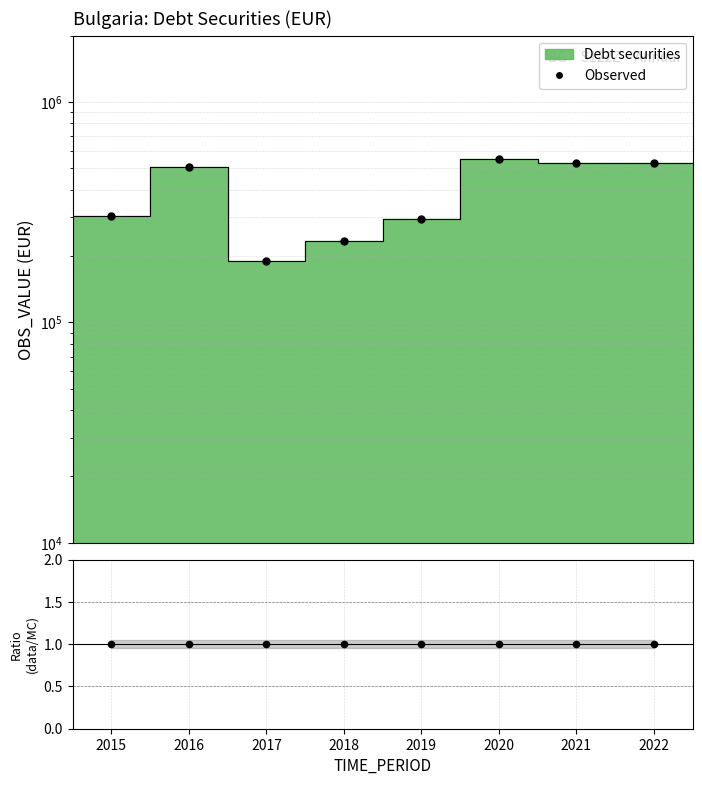

Is the value of Observed at 2019 greater than the value of data/MC at 2020?

Yes